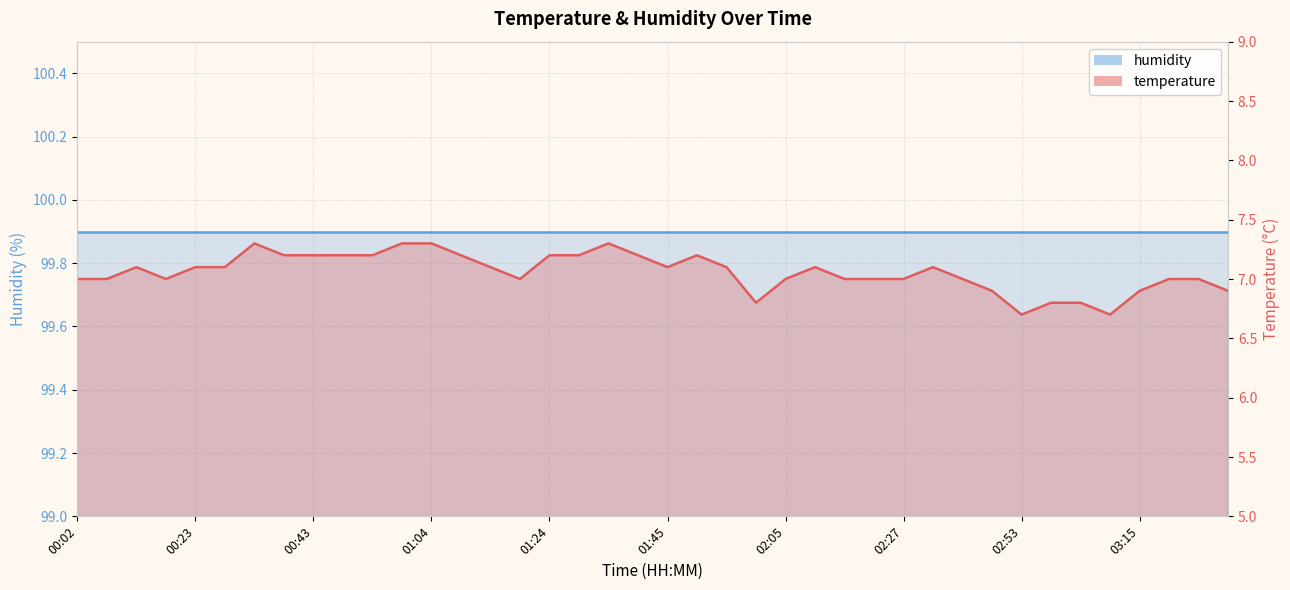

The chart shows a value of 2.9 at 01:45. True or false?

False